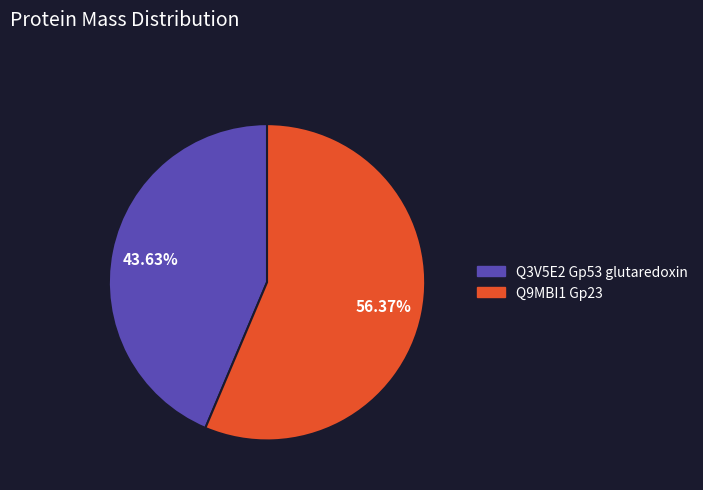

How many slices are in this pie chart?

2